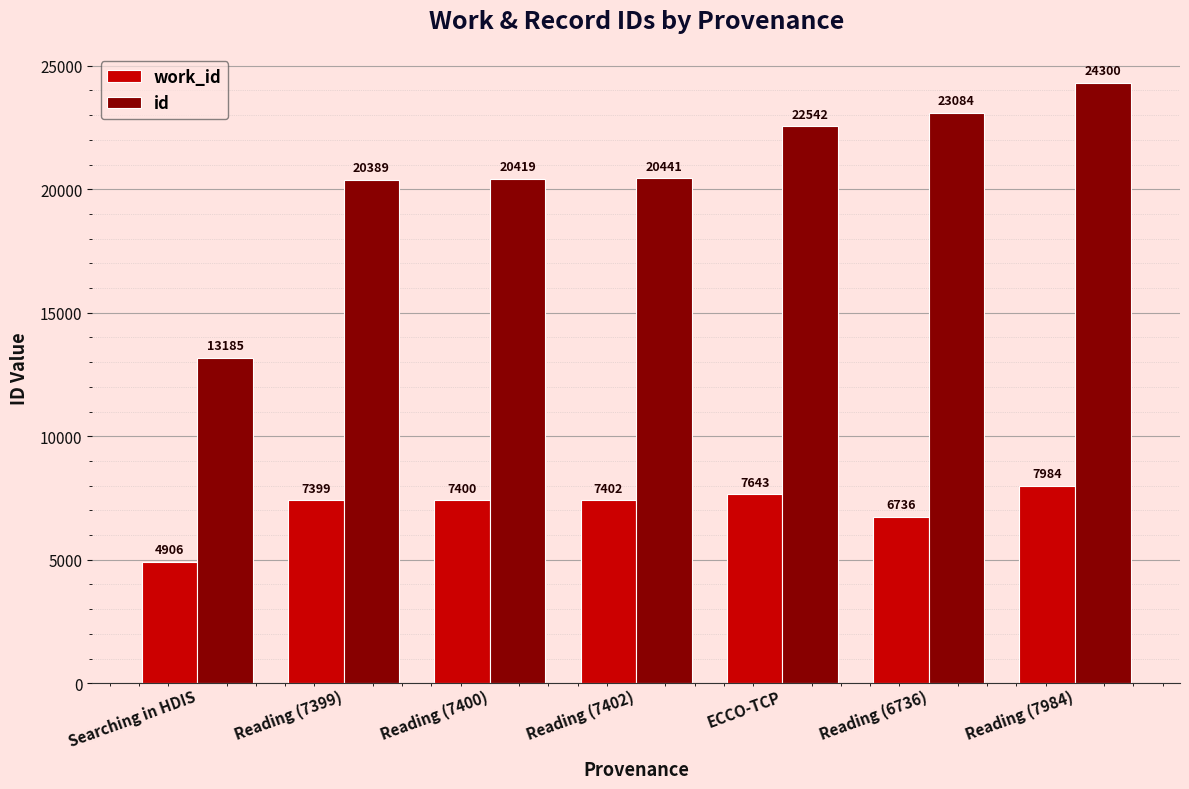

How many groups of bars are there?

7